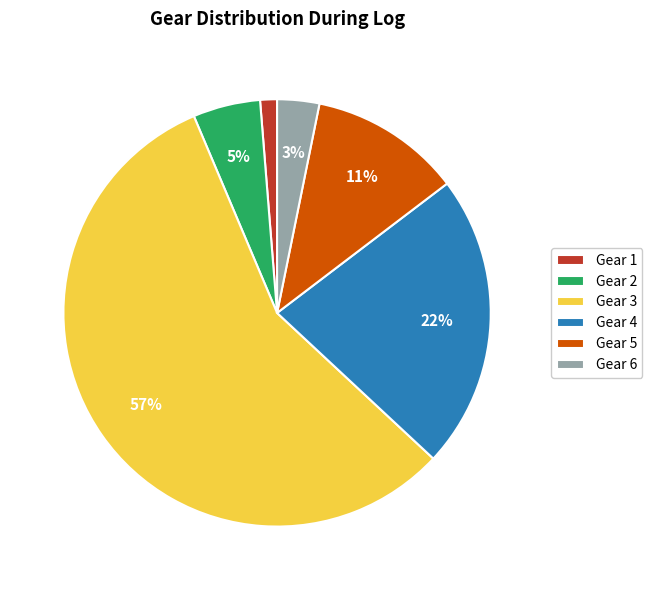

Between Gear 5 and Gear 6, which is larger?

Gear 5